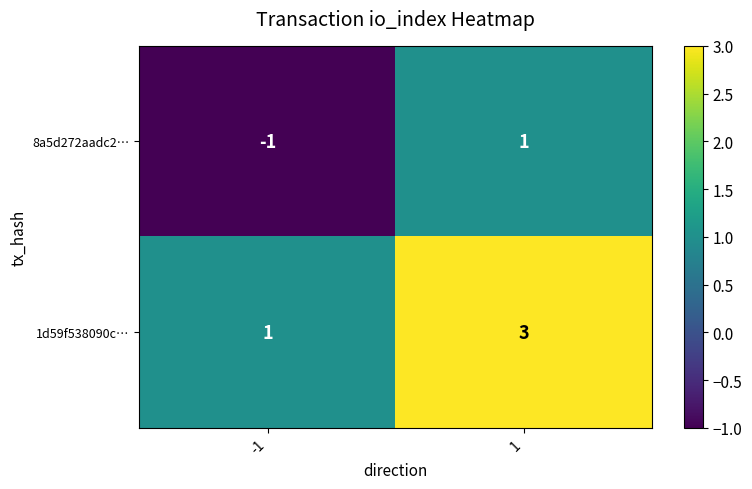

Rank the categories by 8a5d272aadc2… value from highest to lowest.

1, -1